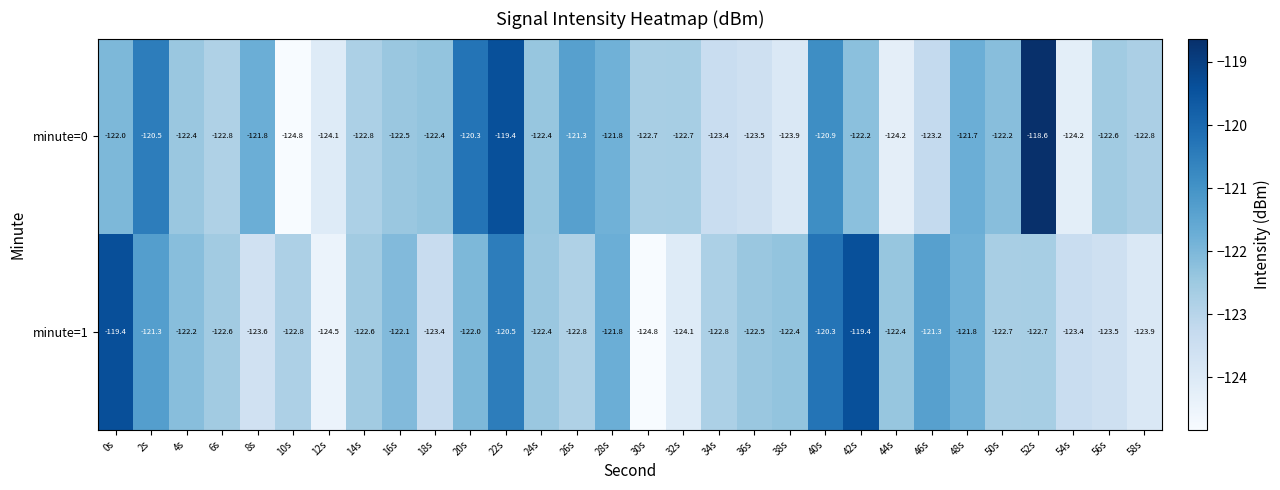

List the series in order of their peak value, lowest first.

minute=1, minute=0